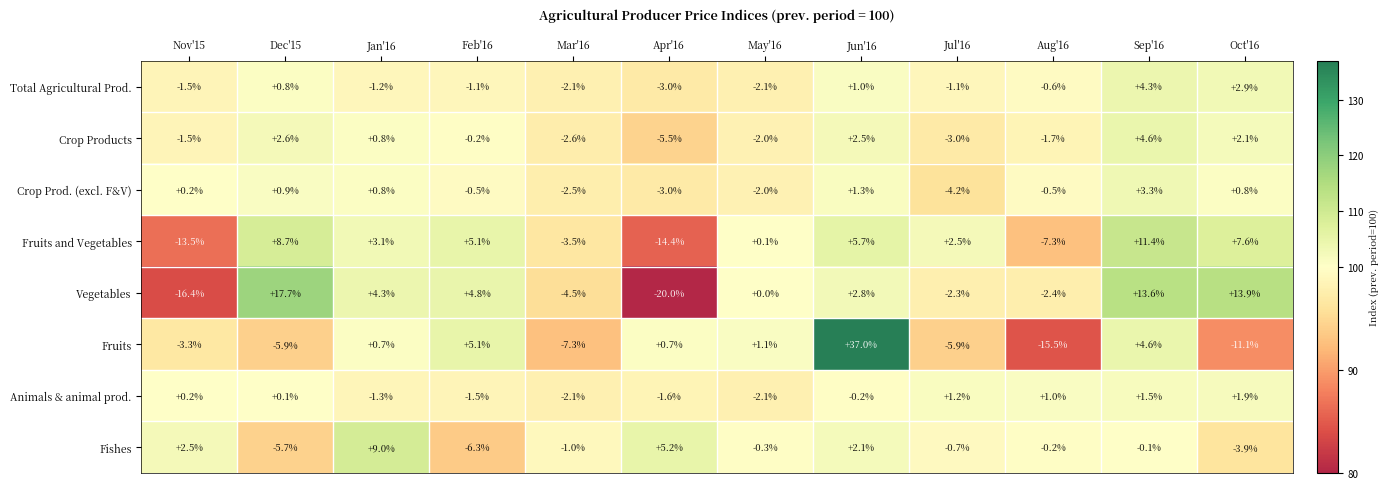

What is the sum of the Crop Prod. (excl. F&V) values at Apr'16 and Nov'15?

-2.8